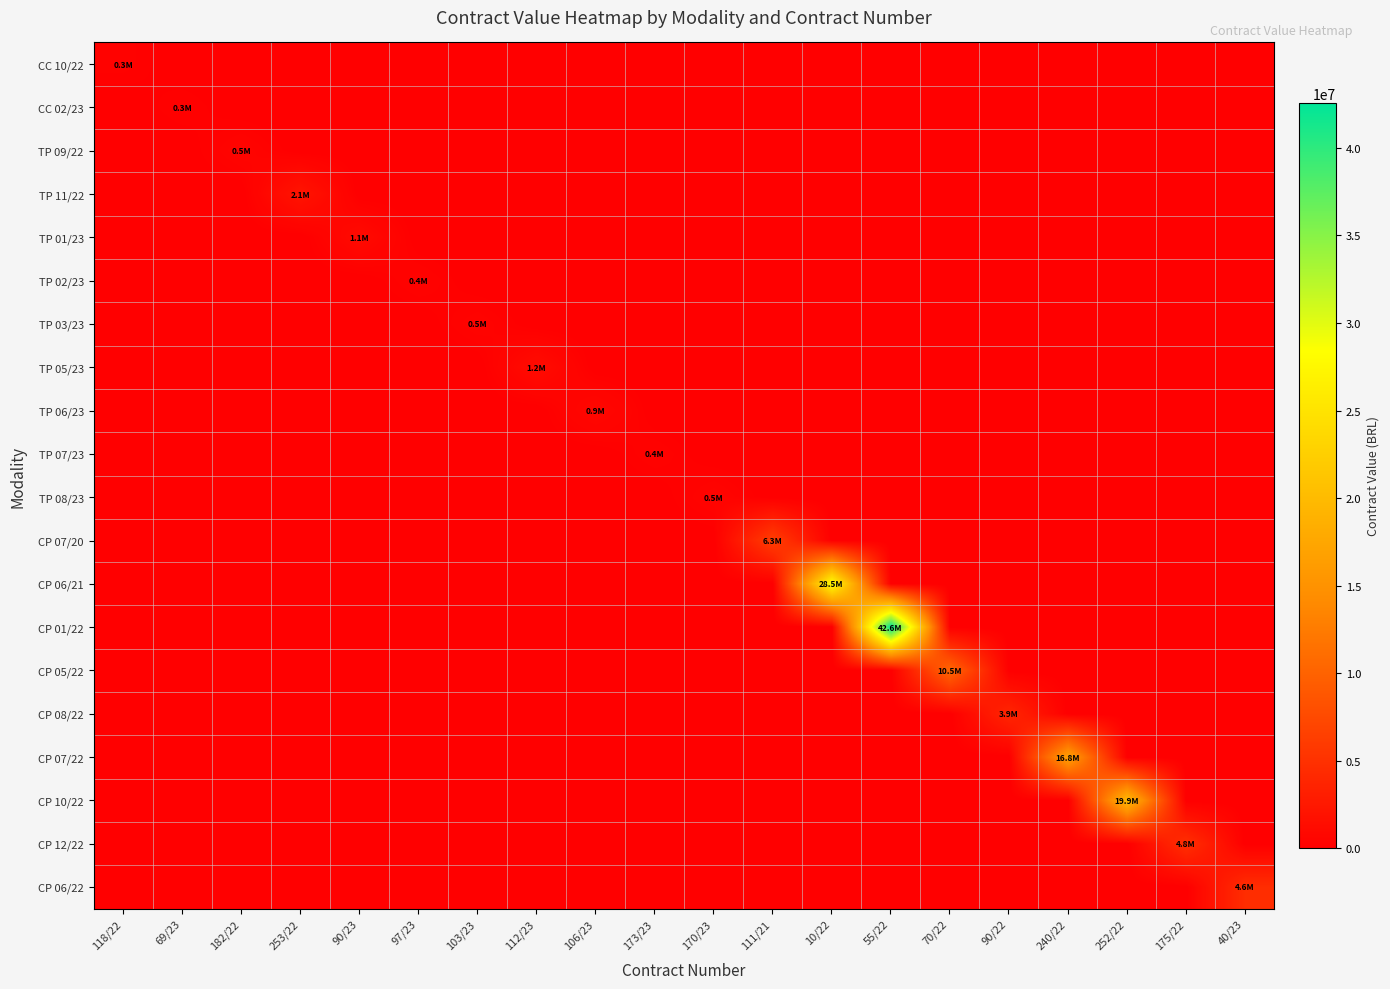

Rank the series by their maximum value, from lowest to highest.

CC 02/23, CC 10/22, TP 07/23, TP 02/23, TP 03/23, TP 08/23, TP 09/22, TP 06/23, TP 01/23, TP 05/23, TP 11/22, CP 08/22, CP 06/22, CP 12/22, CP 07/20, CP 05/22, CP 07/22, CP 10/22, CP 06/21, CP 01/22